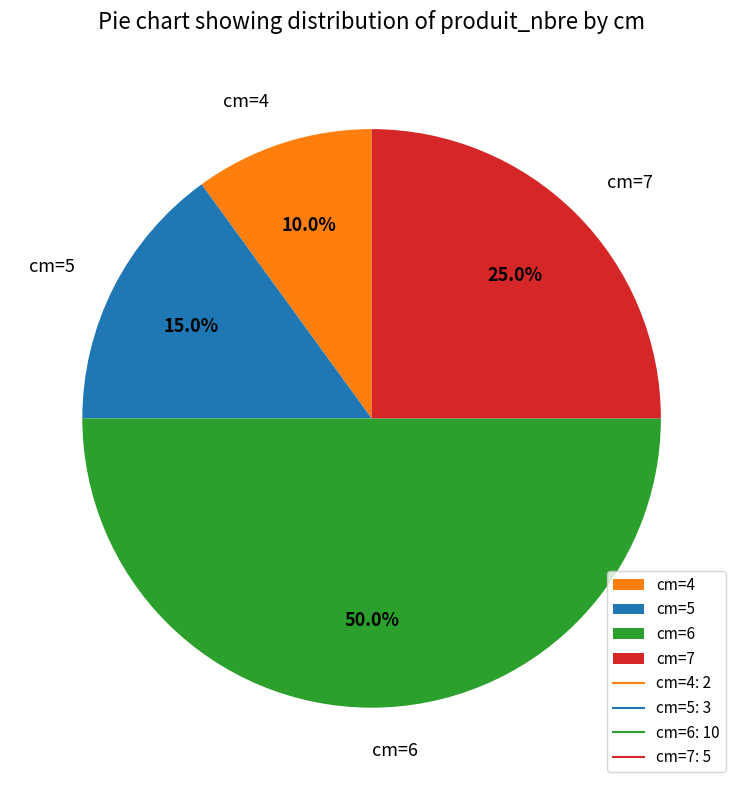

Does cm=5 represent more than half of the total?

No